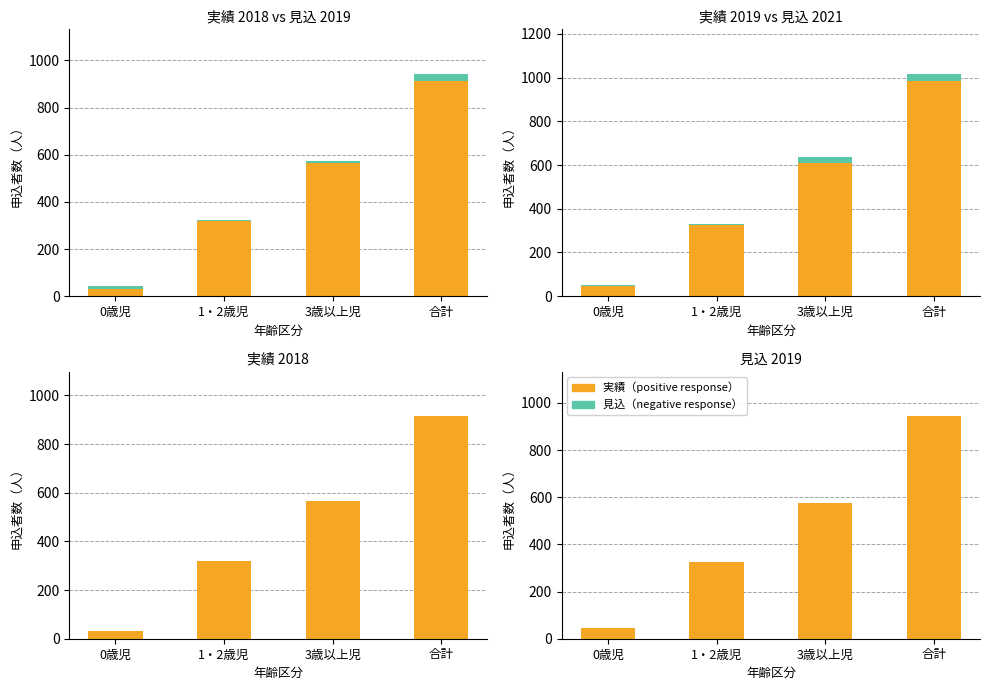

Is the value of 見込（negative response） at 合計 greater than the value of 実績（positive response） at 0歳児?

No